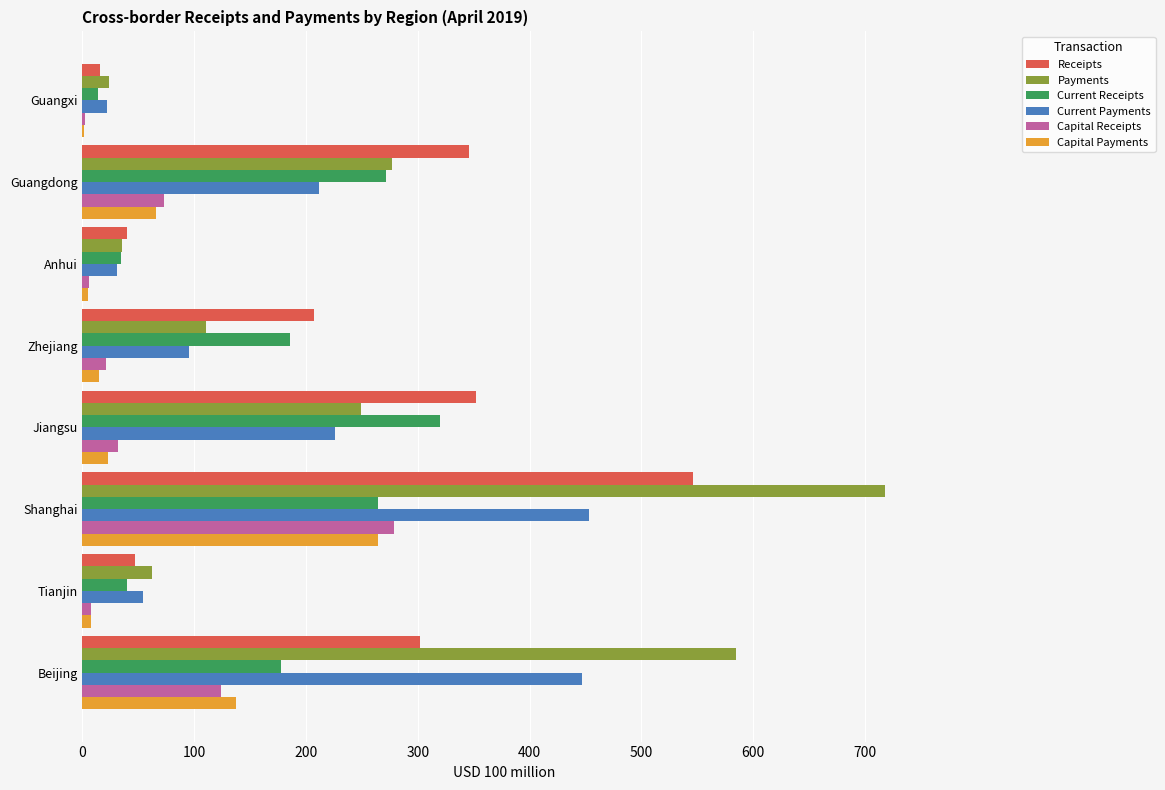

The Payments series shows 153.0 at Jiangsu. True or false?

False